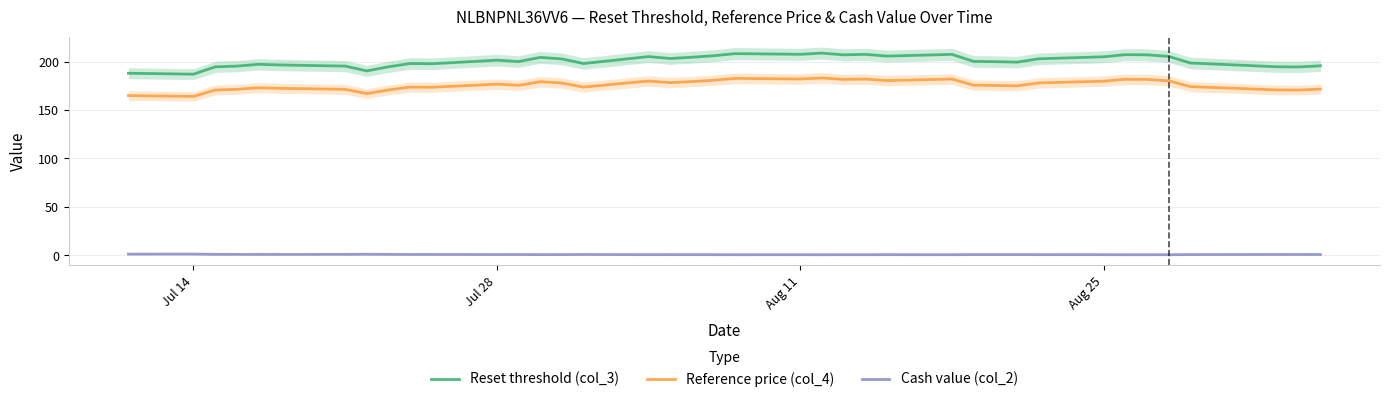

Reading left to right, list all the values displayed in this chart.

Reset threshold (col_3): 188.0	187.0	194.6	195.4	197.2	196.5	195.4	190.4	194.7	198.1	197.8	201.5	200.1	204.4	202.8	198.0	205.2	203.2	204.5	206.1	208.3	207.5	208.8	207.0	207.5	205.7	207.5	200.2	200.0	199.5	202.9	205.0	207.2	207.0	205.4	198.6	194.7	194.5	195.7
Reference price (col_4): 164.9	164.1	170.7	171.4	173.0	172.4	171.4	167.0	170.8	173.7	173.5	176.8	175.5	179.3	177.9	173.7	180.0	178.3	179.4	180.8	182.7	182.1	183.2	181.6	182.0	180.4	182.0	175.6	175.4	175.0	178.0	179.8	181.8	181.6	180.2	174.2	170.8	170.6	171.7
Cash value (col_2): 1.2	1.2	0.9	0.9	0.9	0.9	0.9	1.1	0.9	0.8	0.8	0.7	0.8	0.7	0.7	0.8	0.6	0.7	0.6	0.6	0.6	0.6	0.6	0.6	0.6	0.6	0.6	0.7	0.7	0.7	0.7	0.6	0.6	0.6	0.6	0.7	0.8	0.8	0.8